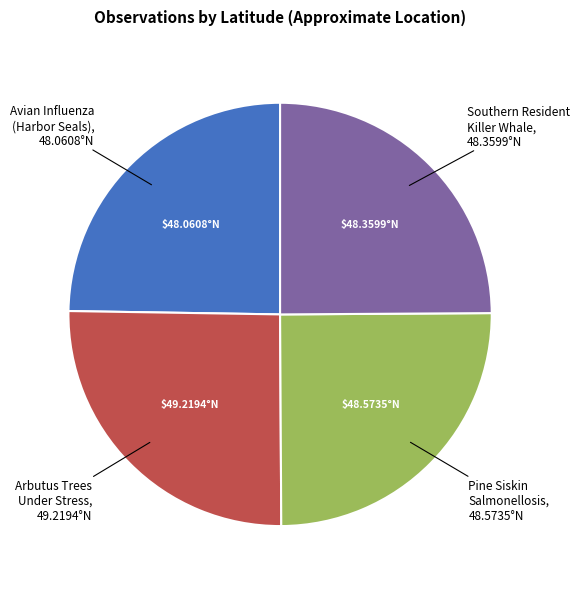

Is there any slice that represents more than half of the pie?

No